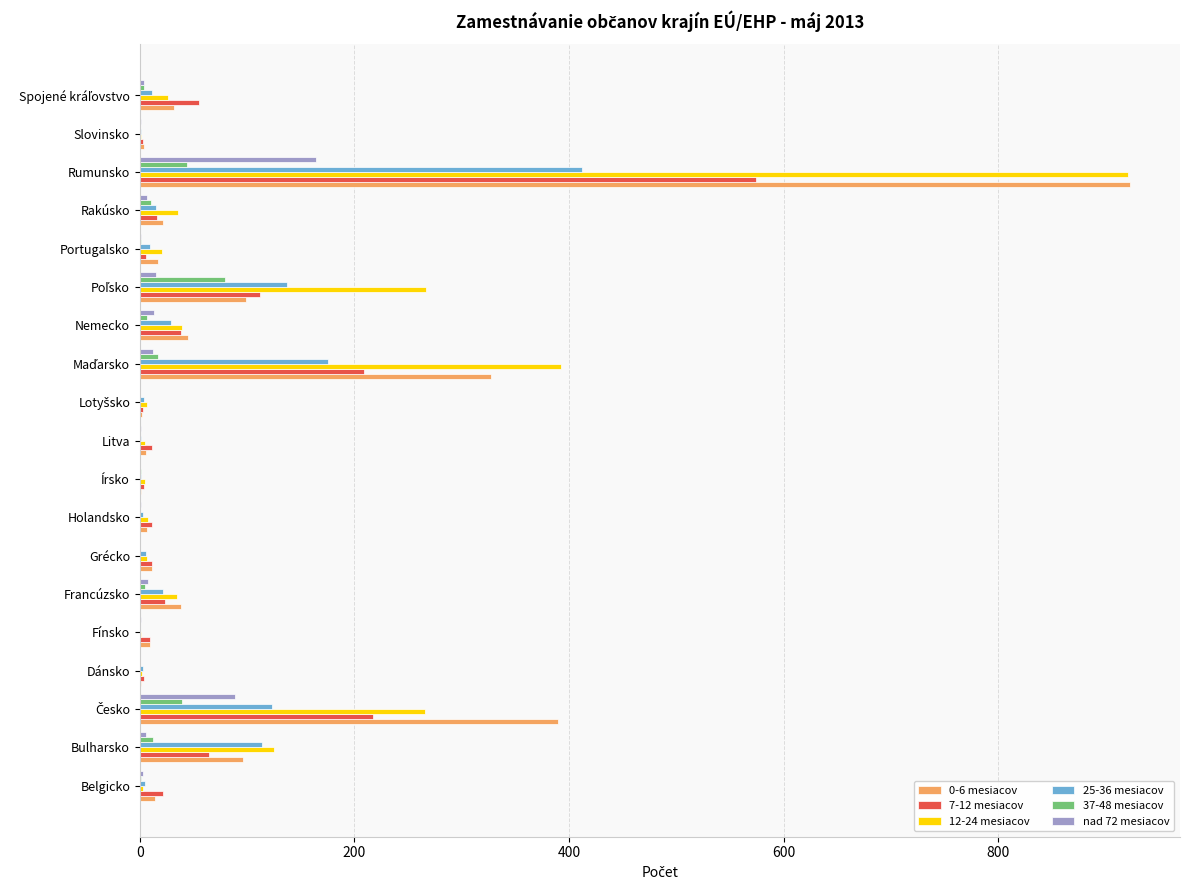

What is the average value of the nad 72 mesiacov series?

17